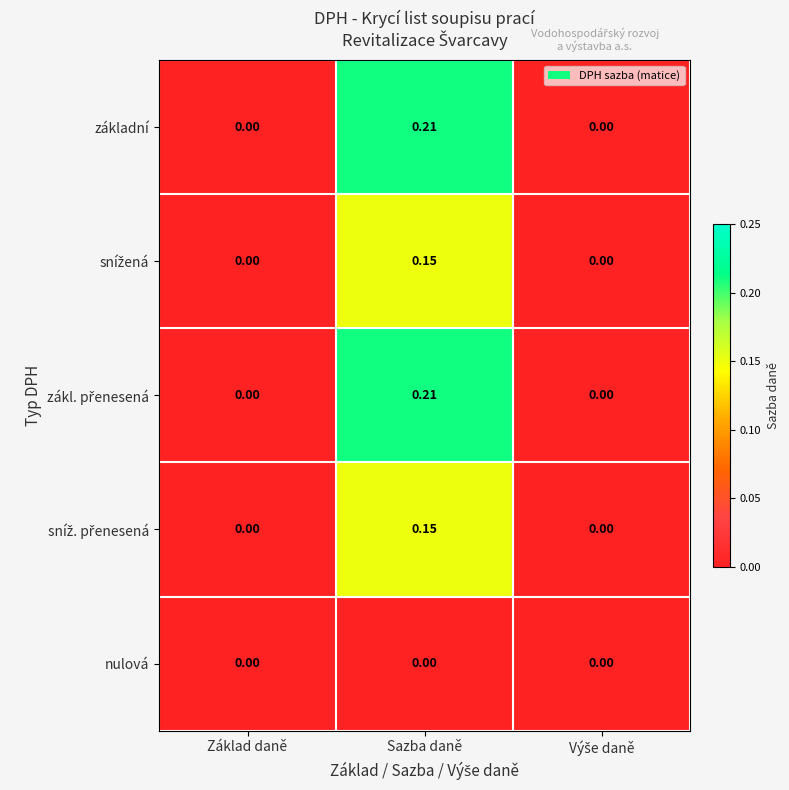

At which category is the sum across all series the highest?

Sazba daně